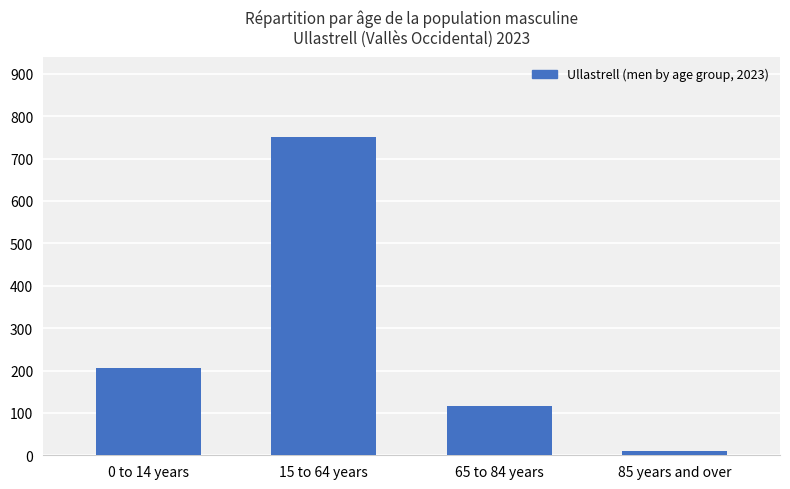

What is the sum of the values at 65 to 84 years and 0 to 14 years?

323